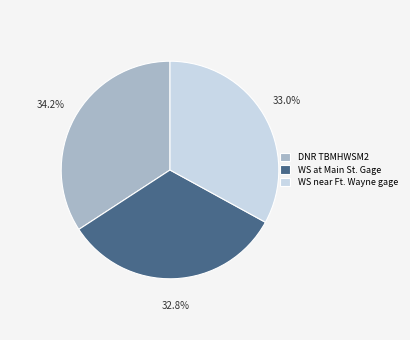

What portion of the pie excludes WS near Ft. Wayne gage?

67.0%